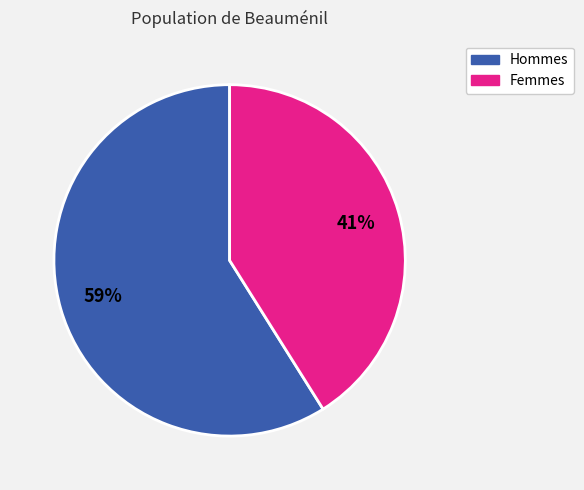

To the nearest percent, what is the average slice percentage?

50%